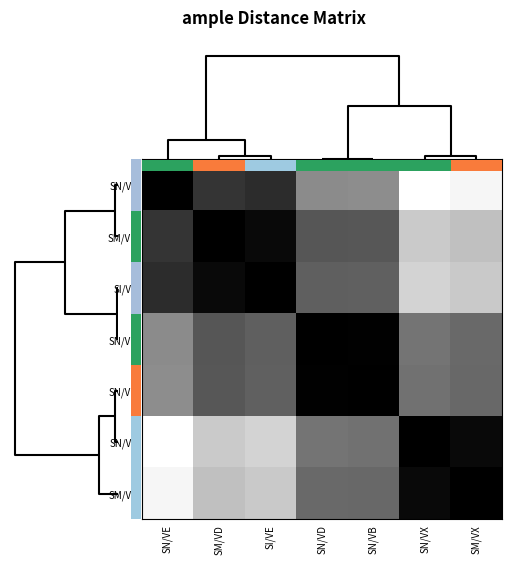

At how many categories does at least one series exceed 0?

7